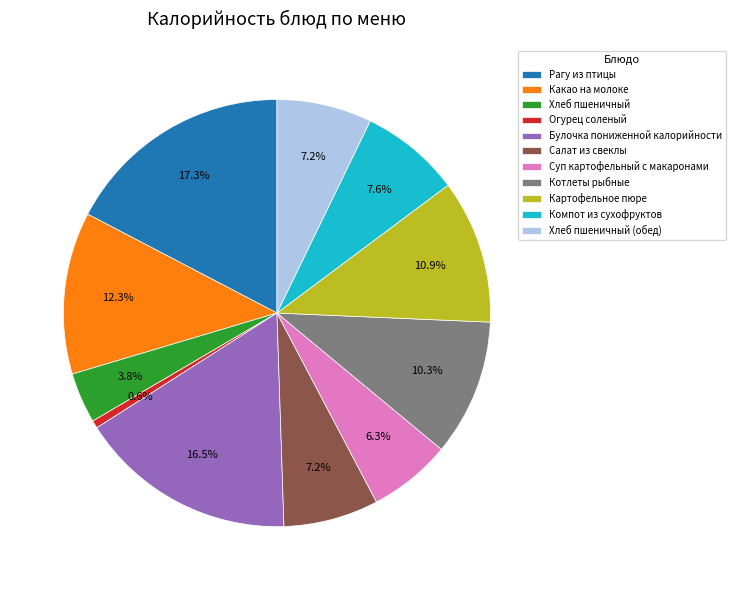

To the nearest percent, what is the difference between the largest and smallest slice percentages?

17%